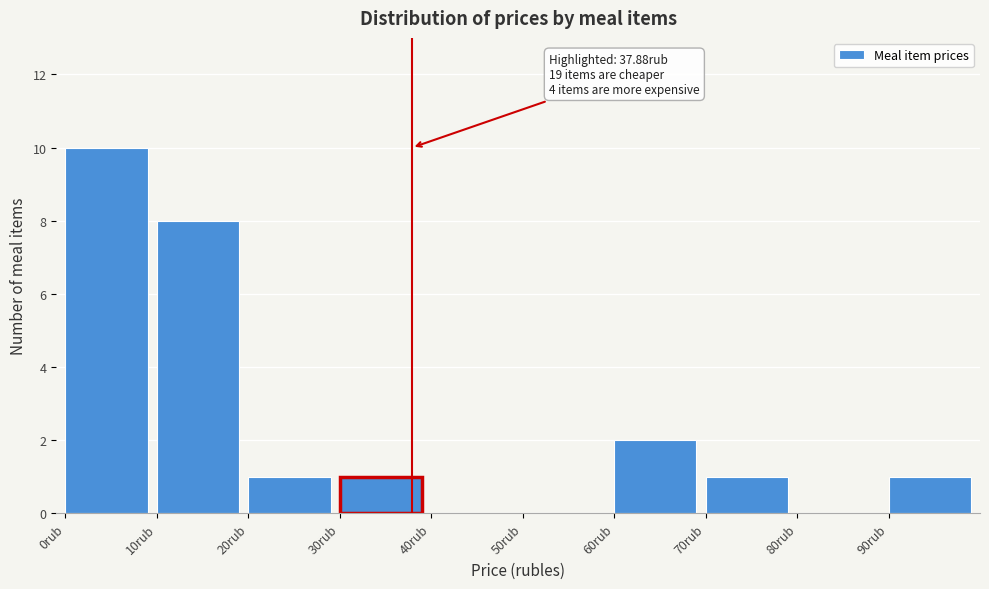

Over which range of the x-axis is the bar tallest?

0 to 10